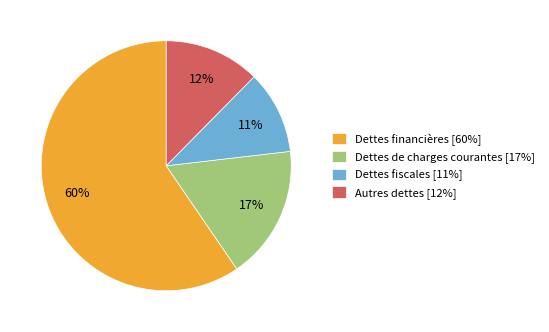

Approximately how many times larger is the value at Dettes de charges courantes compared to Autres dettes?

1.4